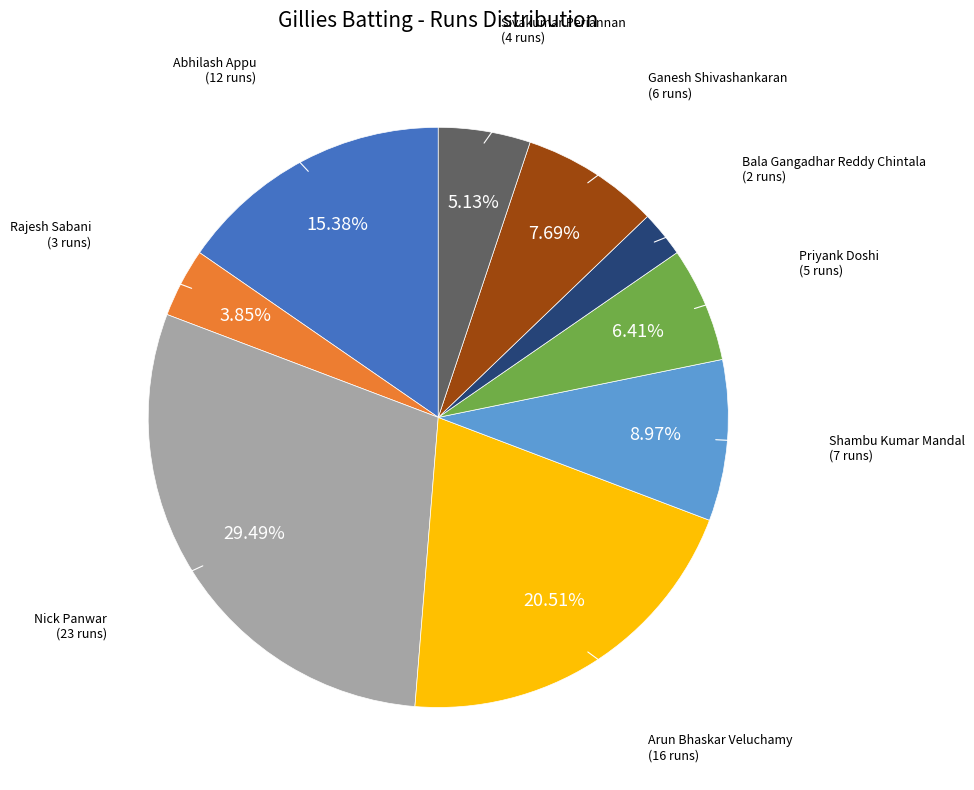

Is there a majority slice in this chart?

No